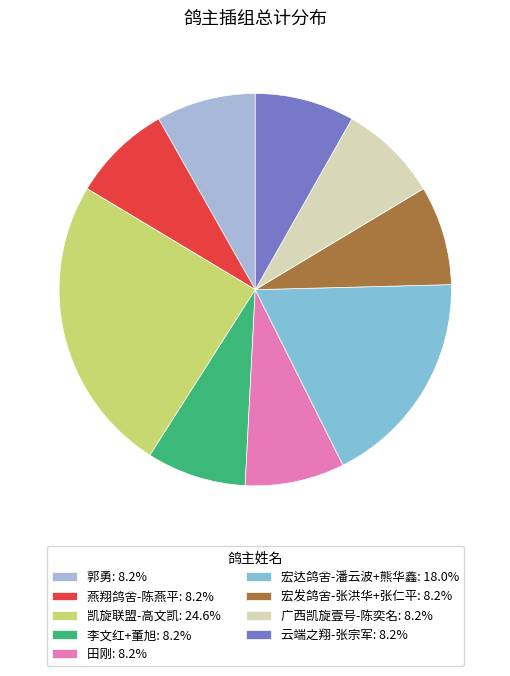

Is the sum of 凯旋联盟-高文凯: 24.6% and 广西凯旋壹号-陈奕名: 8.2% greater than half?

No